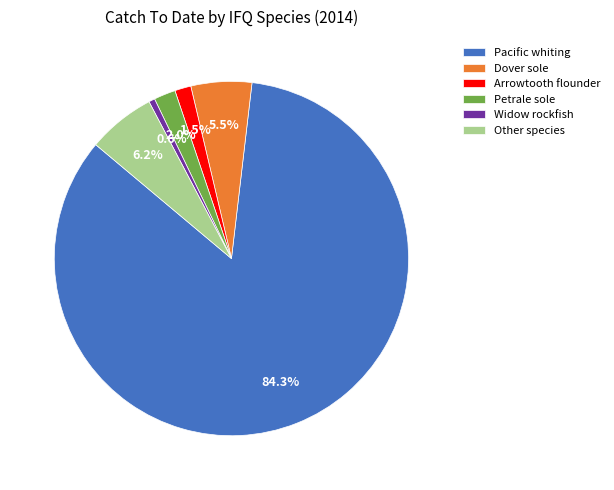

Between Widow rockfish and Pacific whiting, which is larger?

Pacific whiting